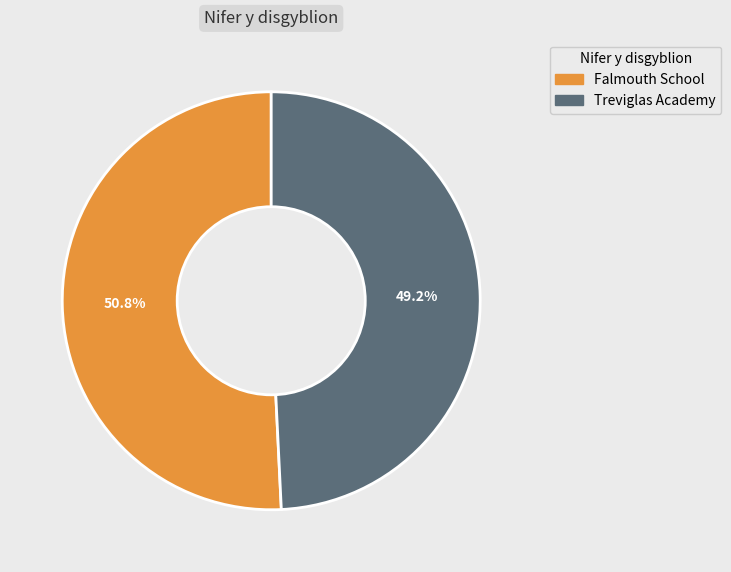

What is the smallest slice in the pie chart?

Treviglas Academy